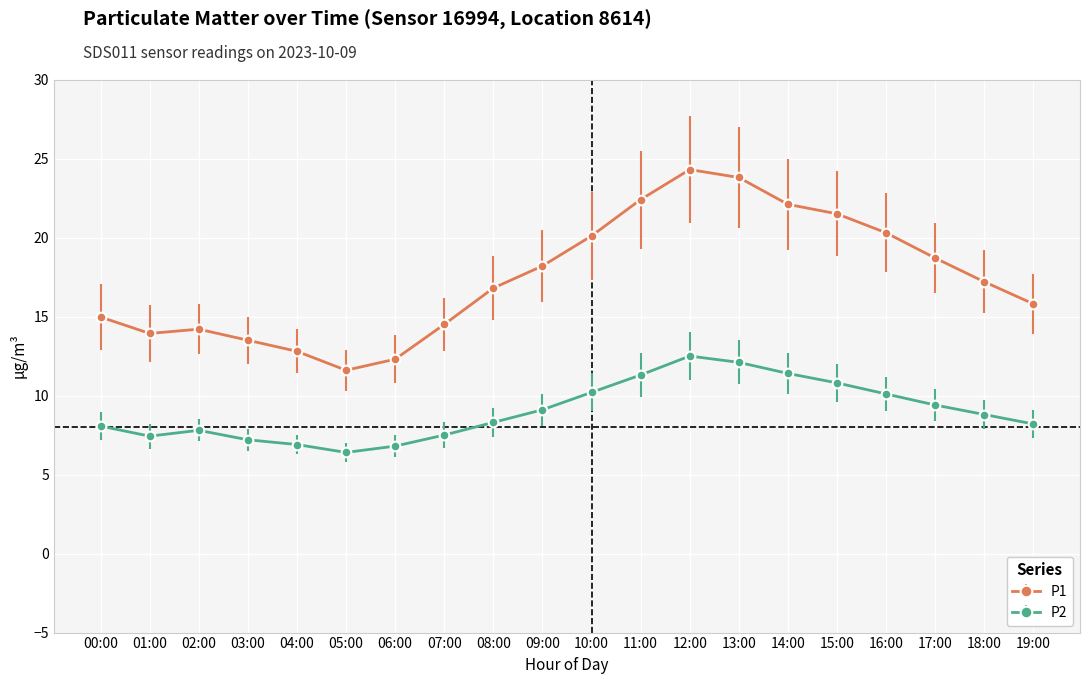

What is the sum of the P2 values at 07:00 and 06:00?

14.3